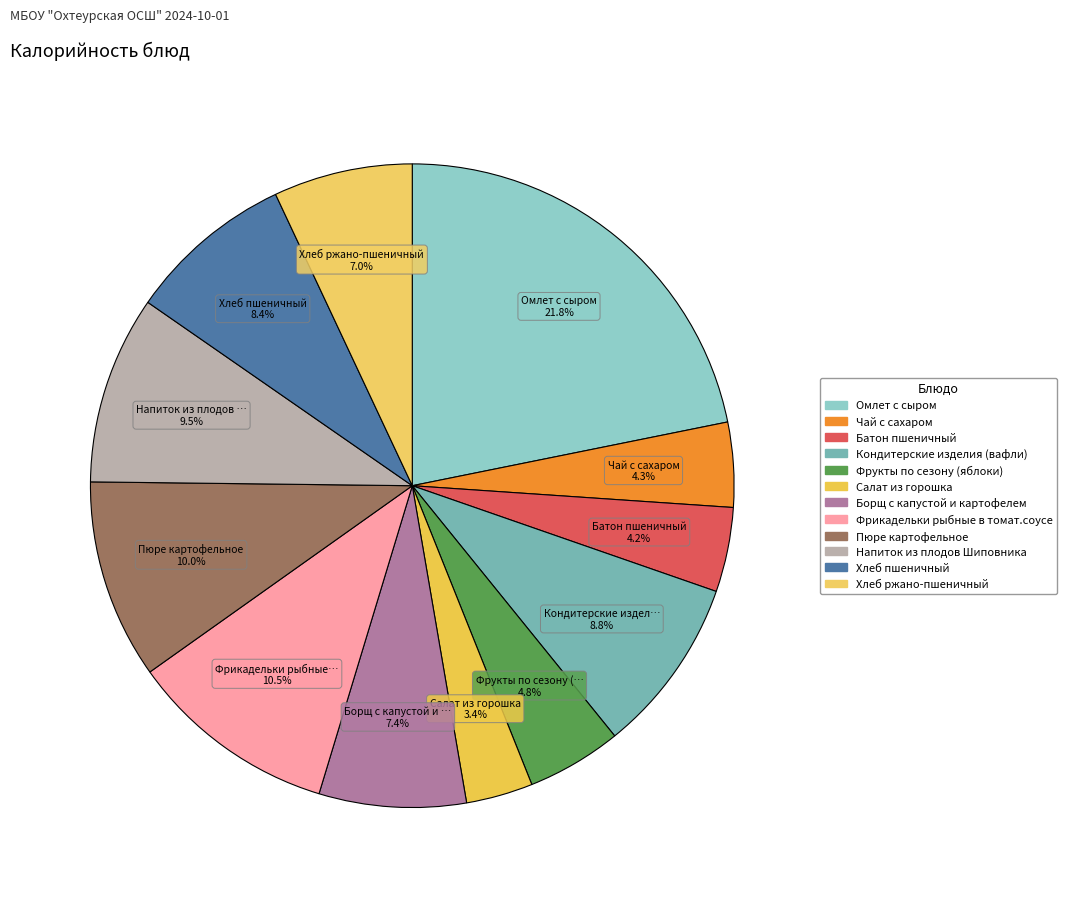

How many slices are in this pie chart?

12